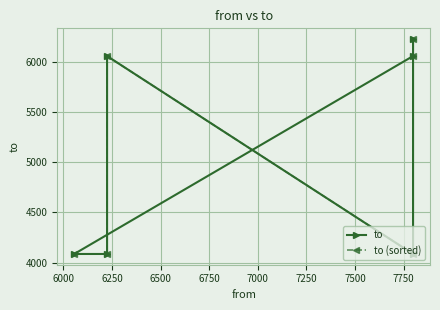

How many data points in to (sorted) are above 6056?

1